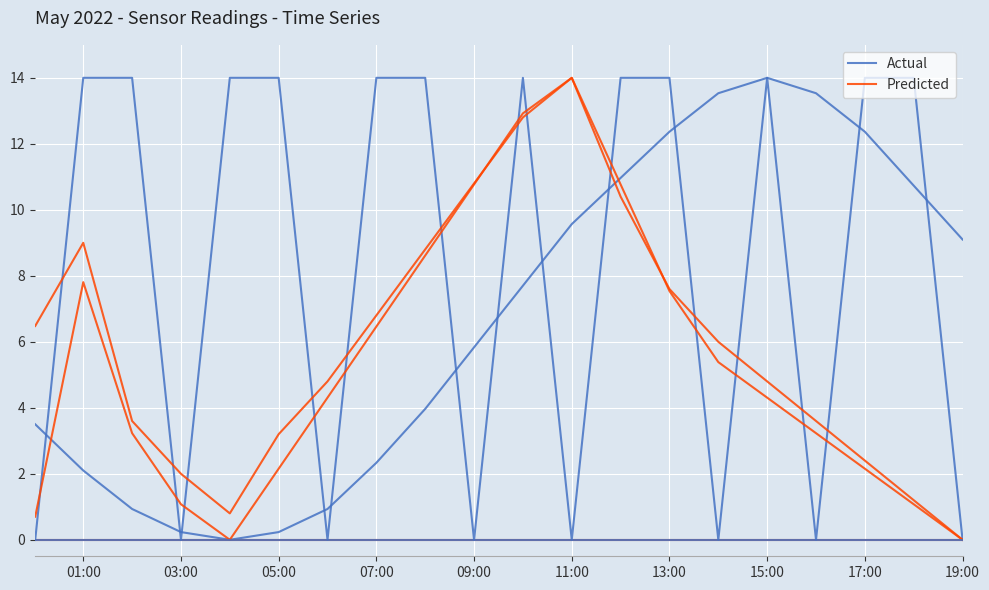

How many lines are shown in the chart?

2